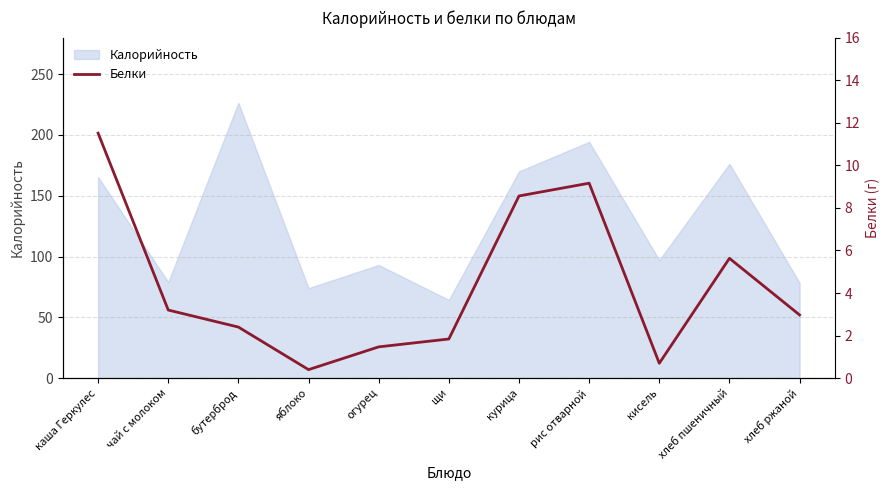

Is it true that Калорийность equals 97.0 at кисель?

True